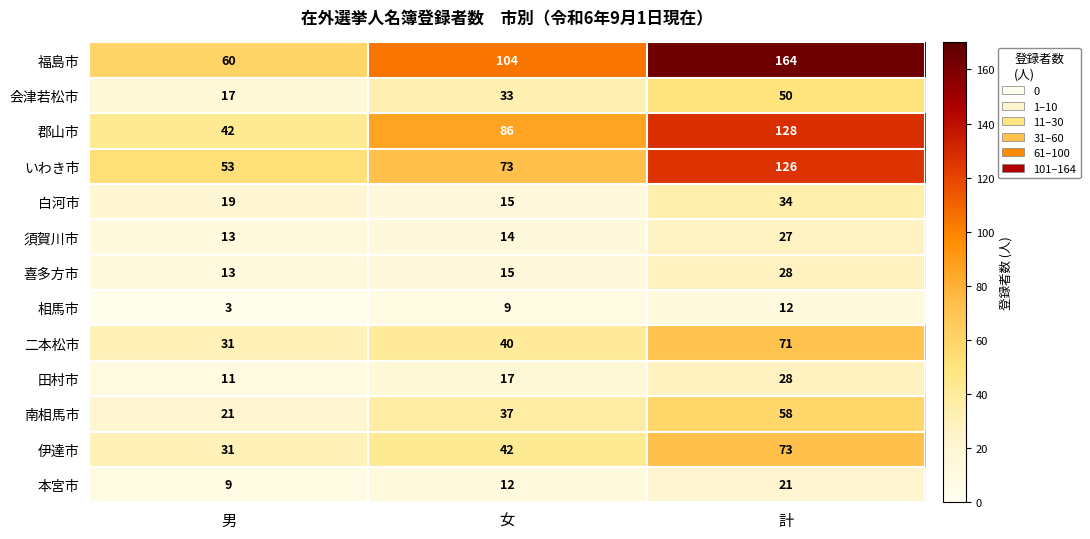

Read the 二本松市 value at 女, to the nearest 10.

40